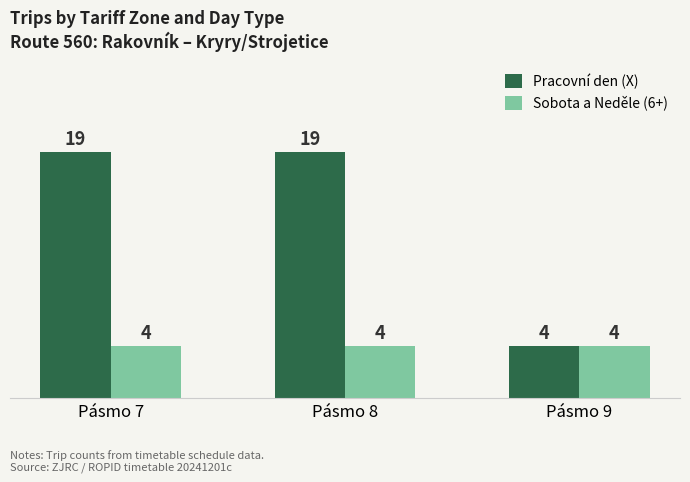

What is the total value across all series at Pásmo 9?

8